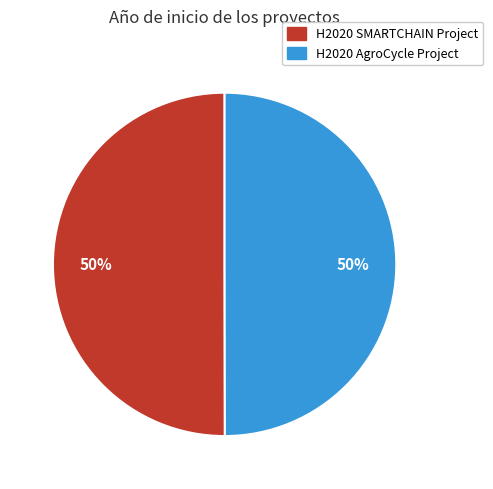

Is the sum of H2020 AgroCycle Project and H2020 SMARTCHAIN Project greater than half?

Yes